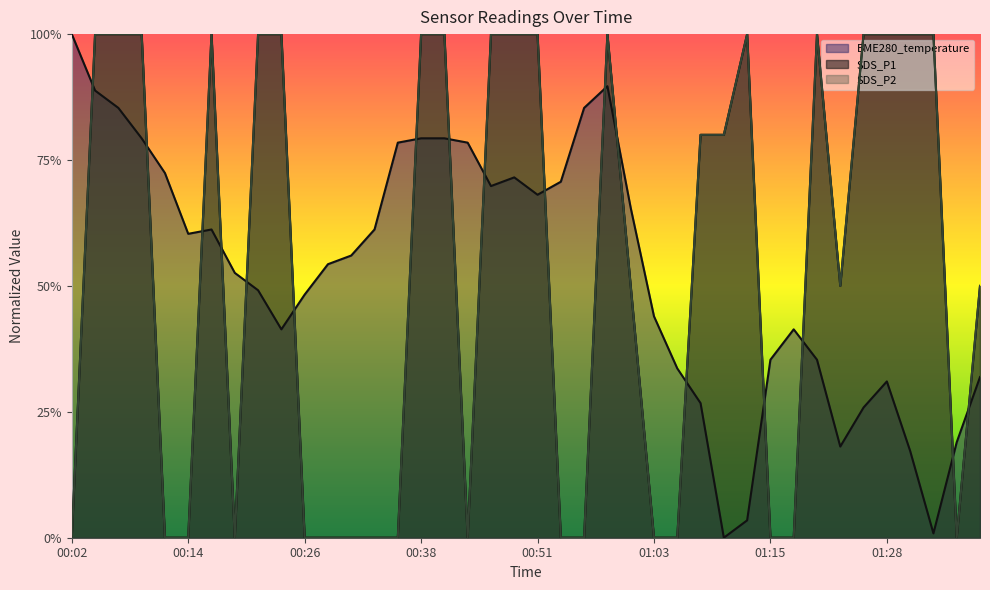

How many lines are shown in the chart?

3